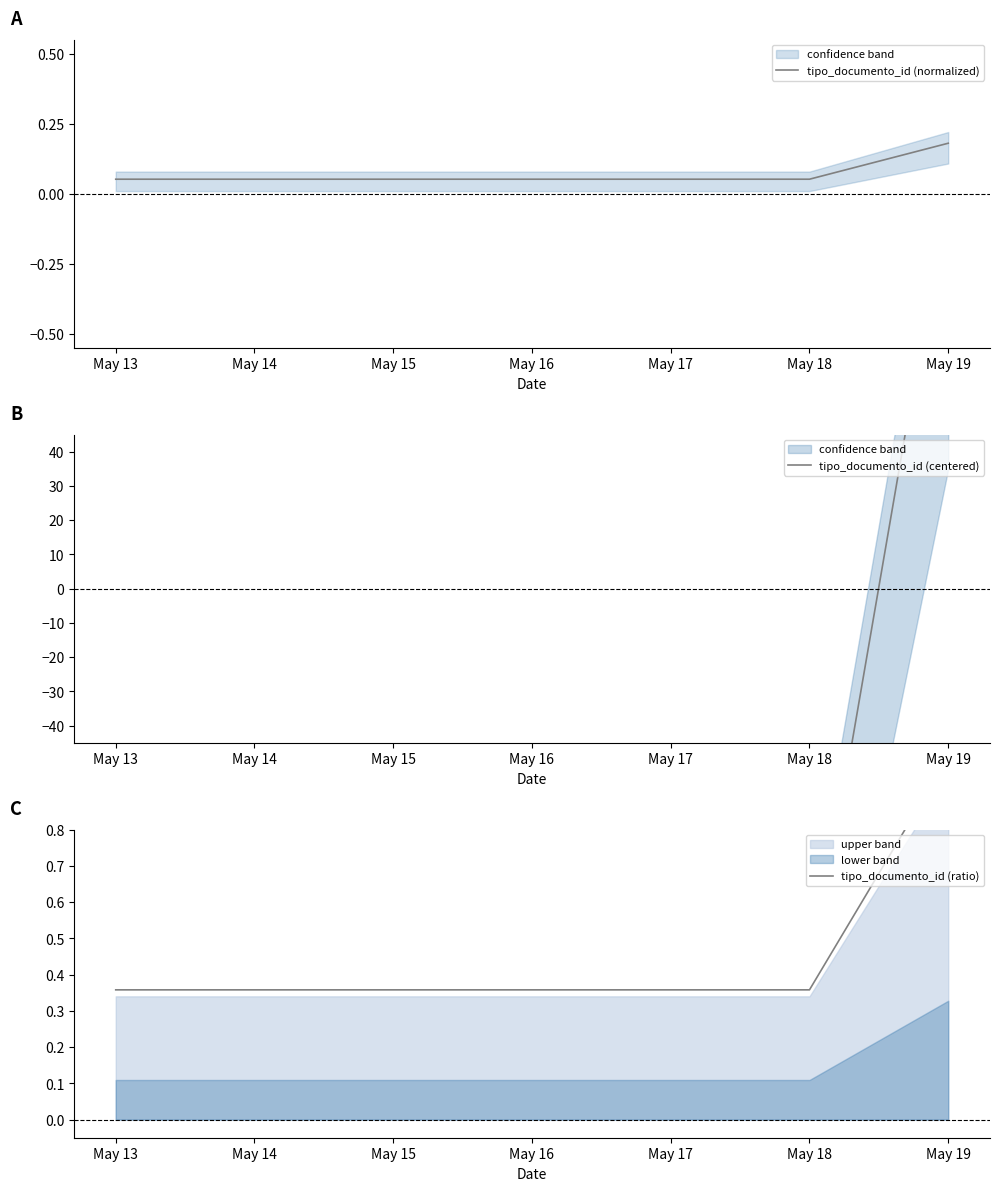

What is the value of the tipo_documento_id (ratio) point at the 2nd from the left?

0.4